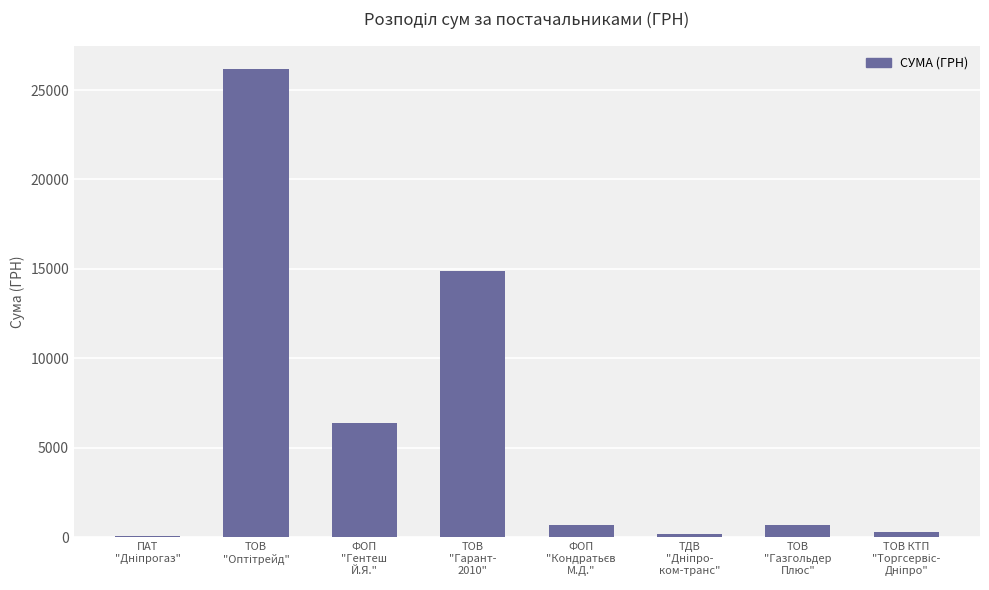

What is the difference between the values at ТОВ КТП
"Торгсервіс-
Дніпро" and ФОП
"Гентеш
Й.Я."?

6101.0